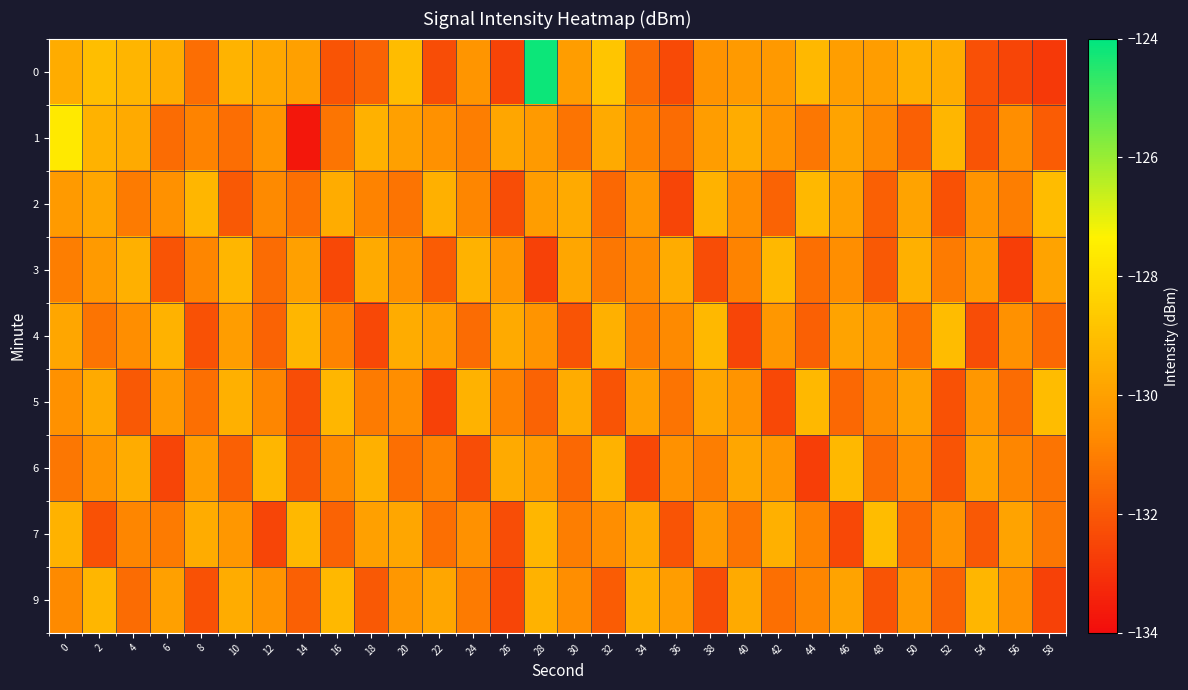

At which category does the chart reach its peak across all series?

28